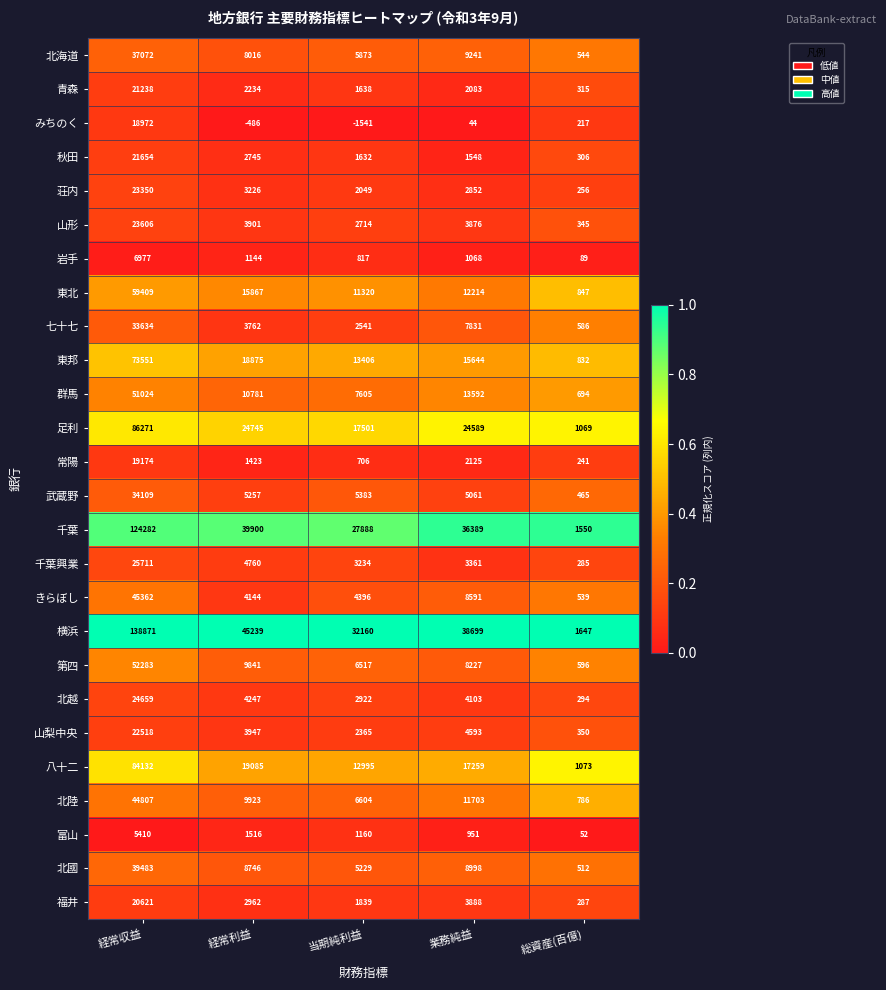

At which category is the sum across all series the highest?

経常収益